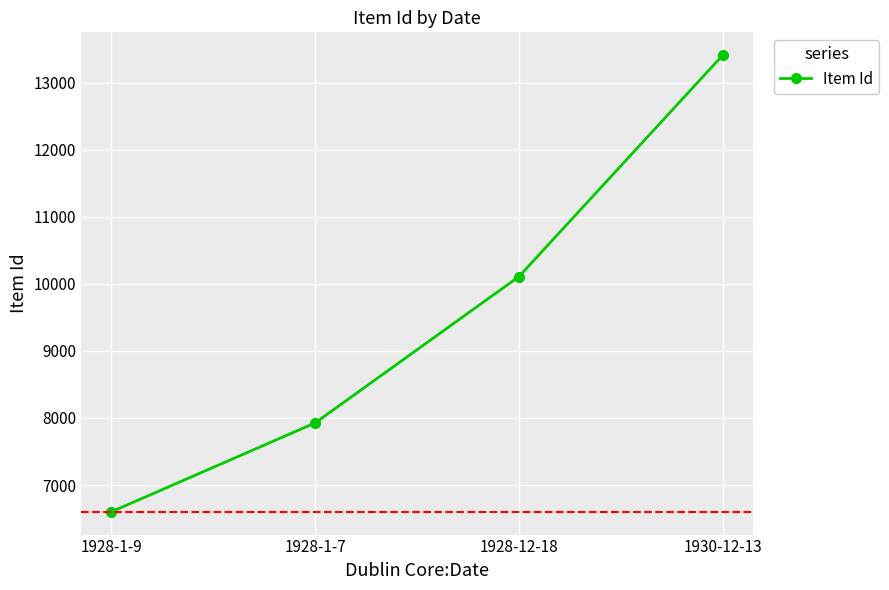

At which category does the chart reach its minimum across all series?

1928-1-9